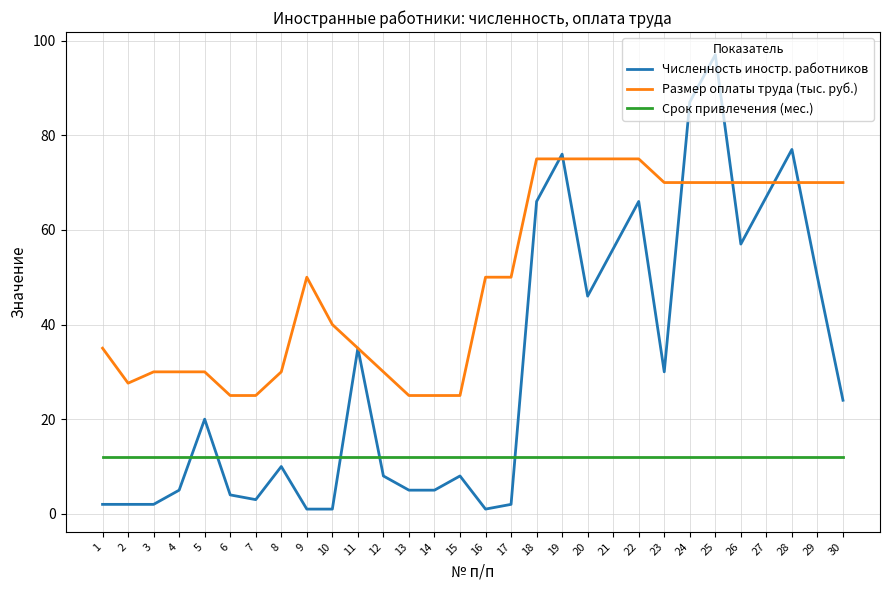

Reading left to right, extract all data points from this chart.

Численность иностр. работников: 2.0	2.0	2.0	5.0	20.0	4.0	3.0	10.0	1.0	1.0	35.0	8.0	5.0	5.0	8.0	1.0	2.0	66.0	76.0	46.0	56.0	66.0	30.0	87.0	97.0	57.0	67.0	77.0	50.0	24.0
Размер оплаты труда (тыс. руб.): 35.0	27.6	30.0	30.0	30.0	25.0	25.0	30.0	50.0	40.0	35.0	30.0	25.0	25.0	25.0	50.0	50.0	75.0	75.0	75.0	75.0	75.0	70.0	70.0	70.0	70.0	70.0	70.0	70.0	70.0
Срок привлечения (мес.): 12.0	12.0	12.0	12.0	12.0	12.0	12.0	12.0	12.0	12.0	12.0	12.0	12.0	12.0	12.0	12.0	12.0	12.0	12.0	12.0	12.0	12.0	12.0	12.0	12.0	12.0	12.0	12.0	12.0	12.0